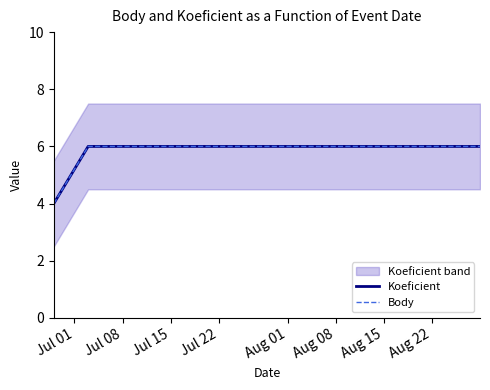

Rank the series by their maximum value, from lowest to highest.

Koeficient, Body